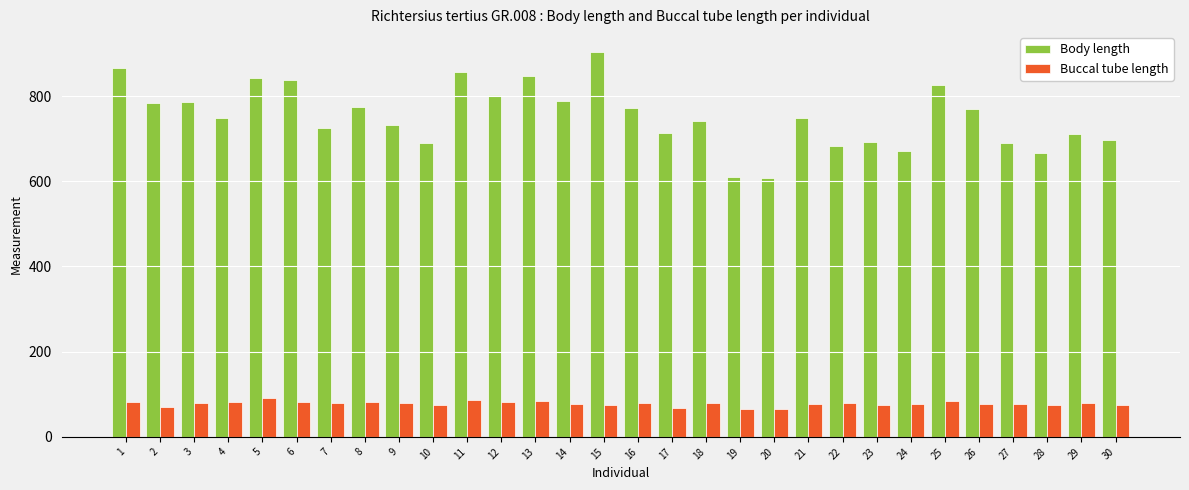

Are the bars grouped side by side (vs. stacked)?

Yes